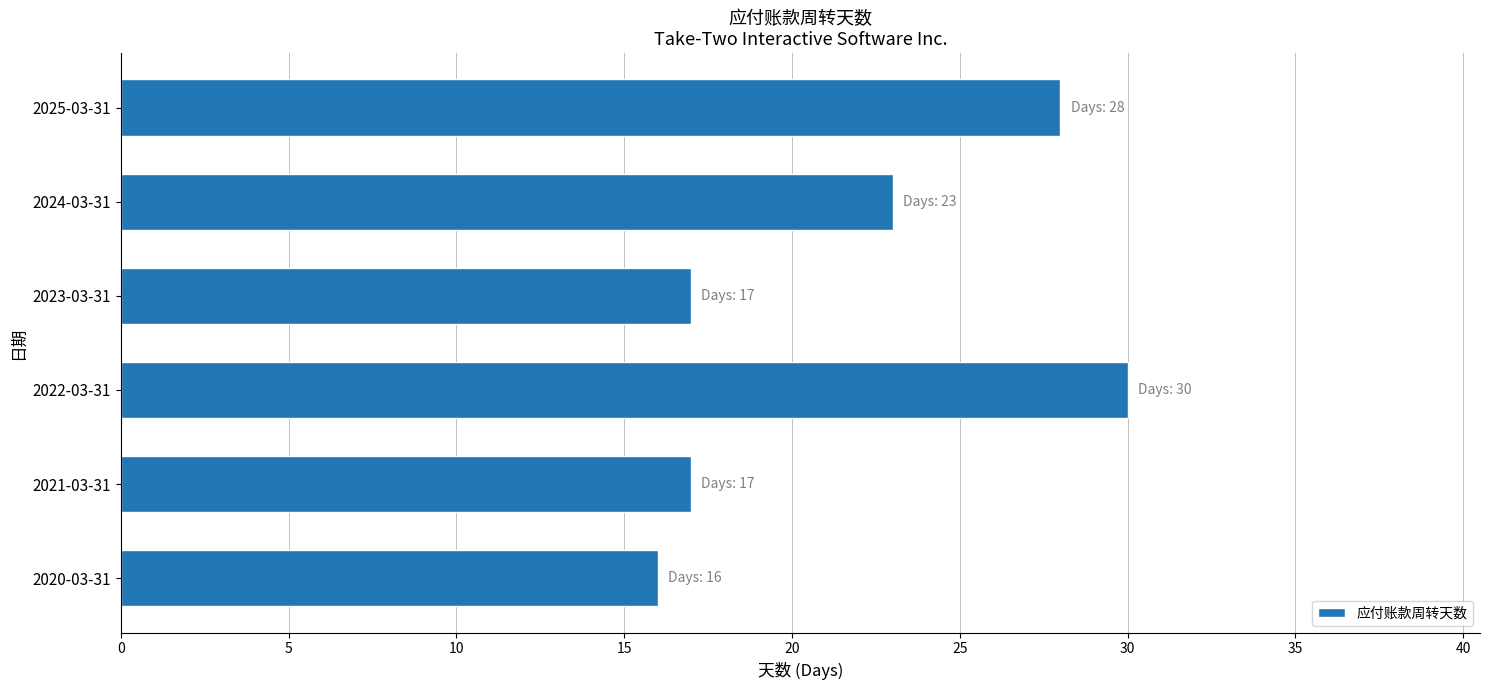

Is it true that the value at 2023-03-31 is 17?

True